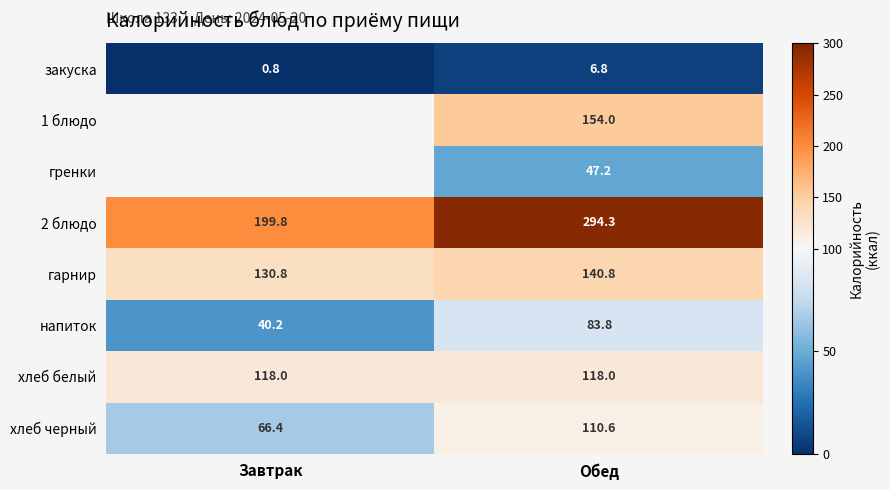

What is the greatest value displayed?

294.3